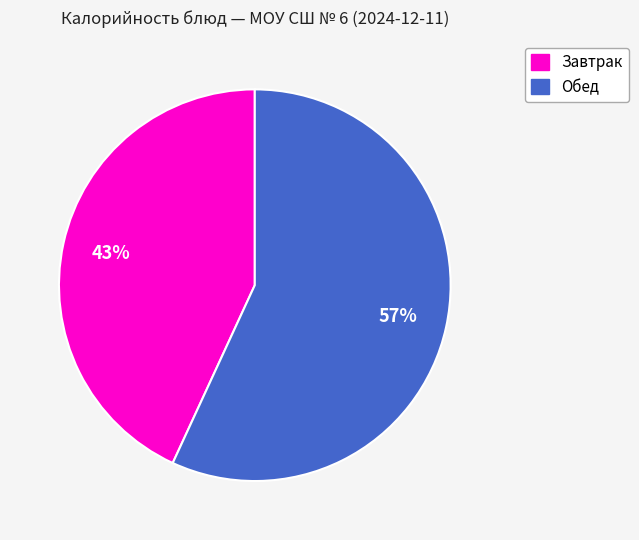

Count the number of slices in the pie.

2